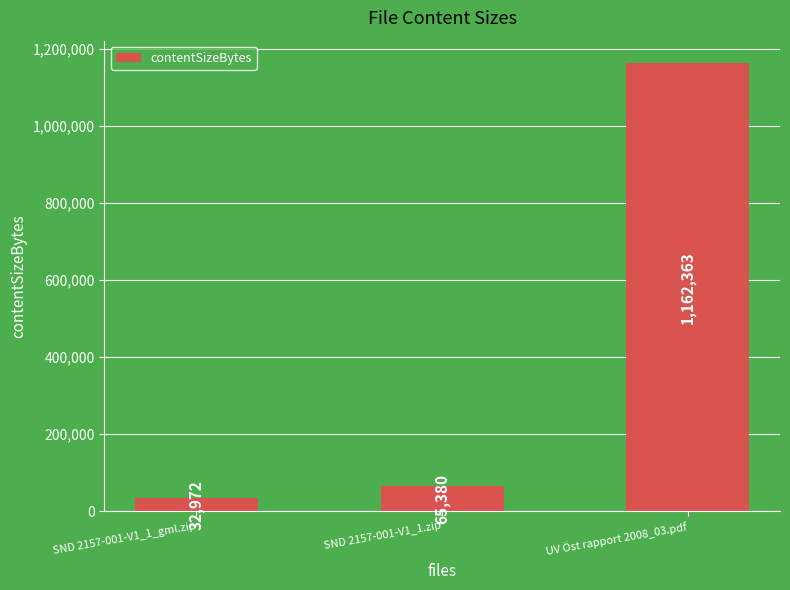

List the labels in order of value, smallest first.

SND 2157-001-V1_1_gml.zip, SND 2157-001-V1_1.zip, UV Öst rapport 2008_03.pdf